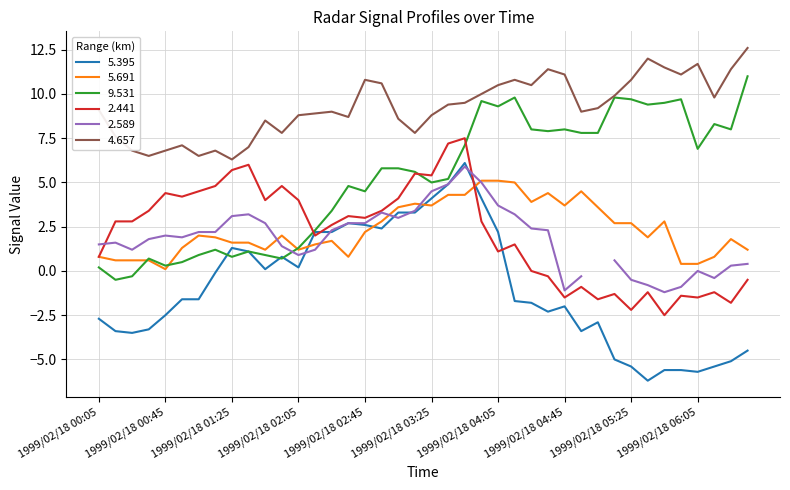

How many intersections are there between   5.691 and   9.531?

3